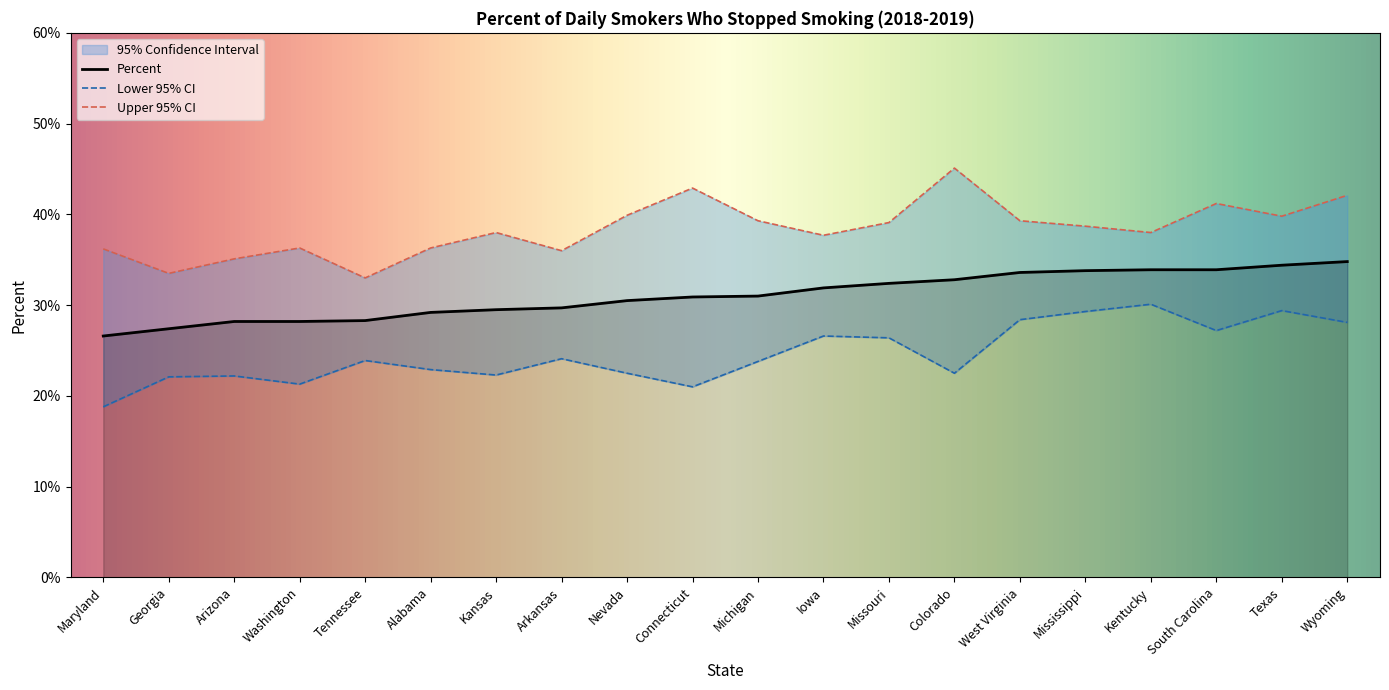

Does the chart display data point markers on the line(s)?

No